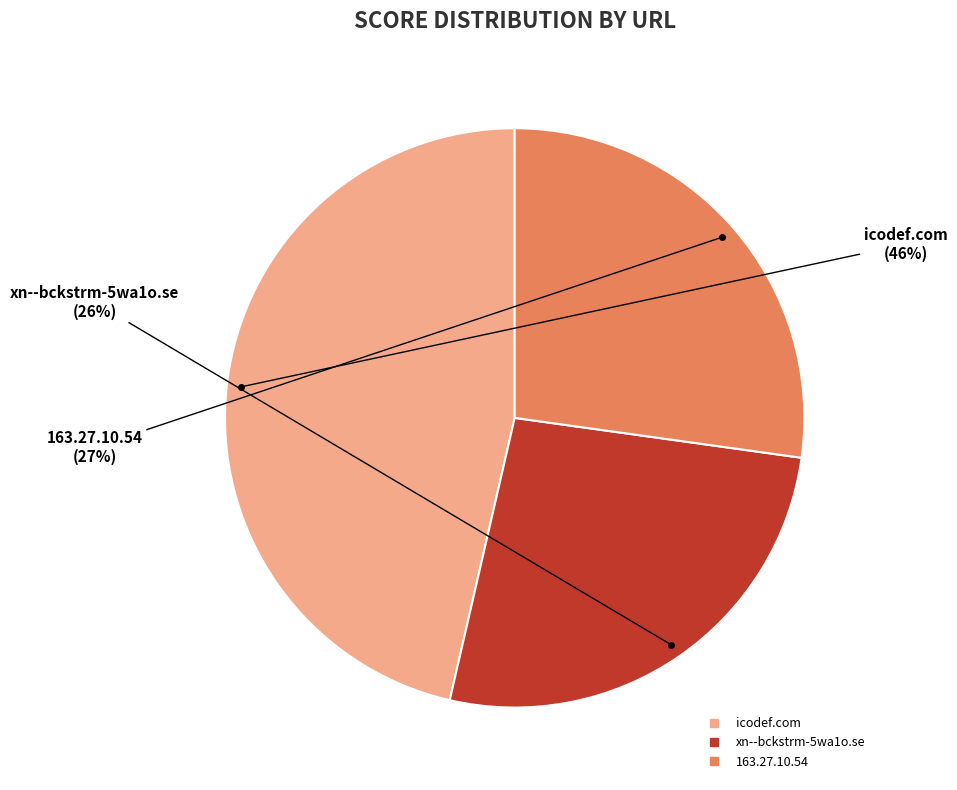

Is it true that 163.27.10.54 is 13% of the pie?

False